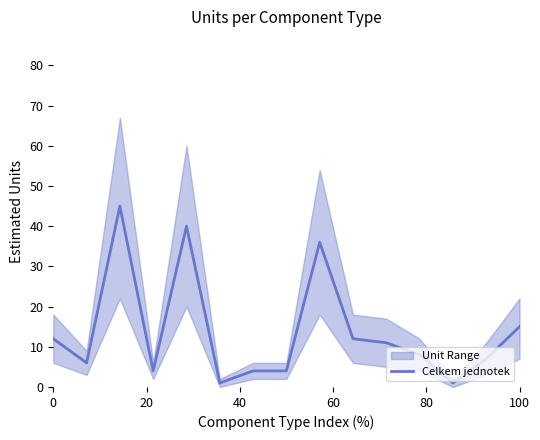

How many interior local peaks (higher than both neighbors) does the data have?

3